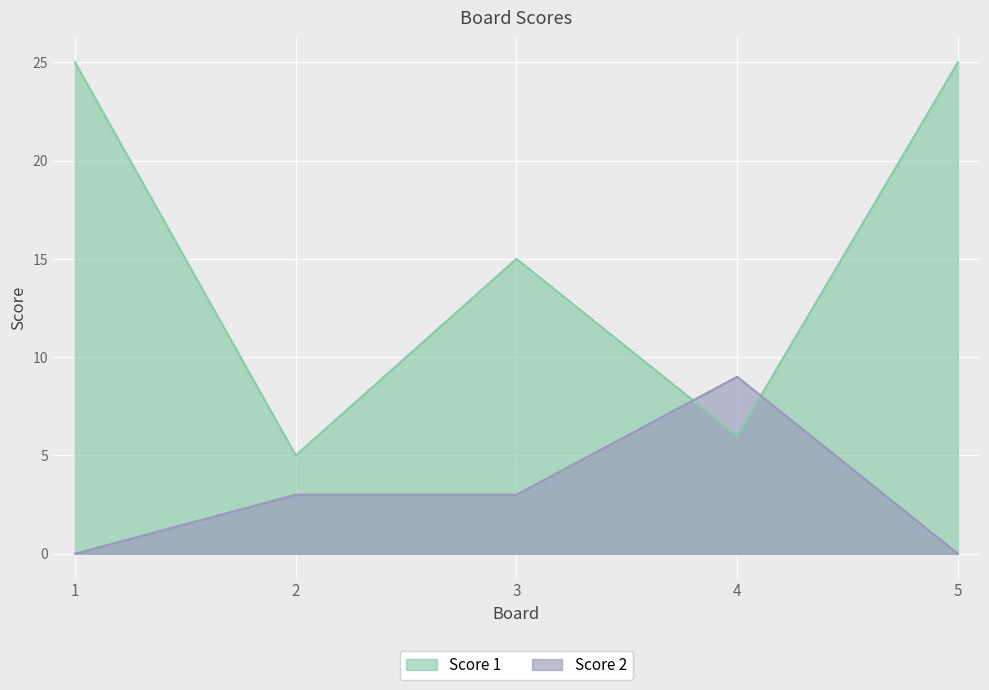

What is the sum of all Score 1 values?

76